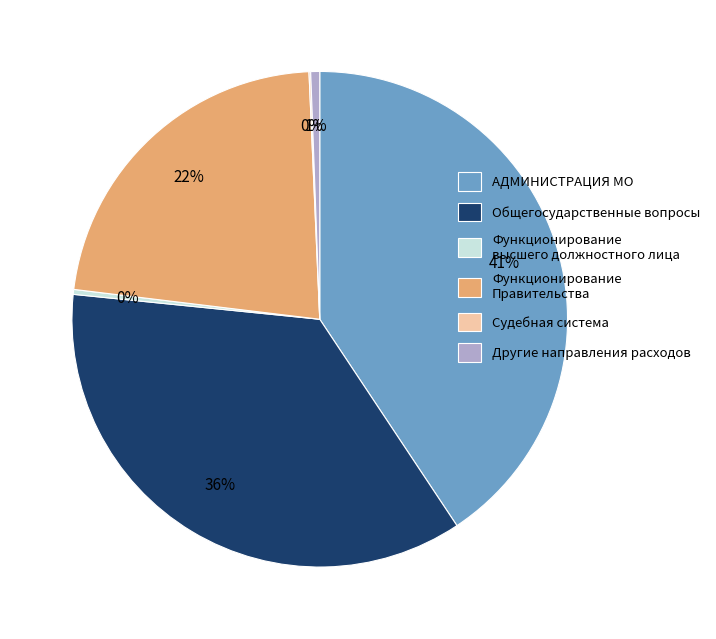

Which has a higher value, АДМИНИСТРАЦИЯ МО or Функционирование высшего должностного лица?

АДМИНИСТРАЦИЯ МО